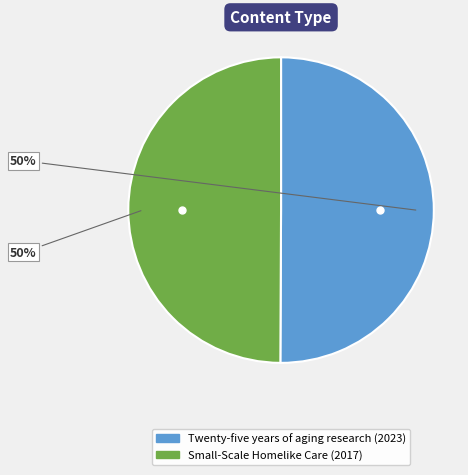

To the nearest percent, what is the average slice percentage?

50%